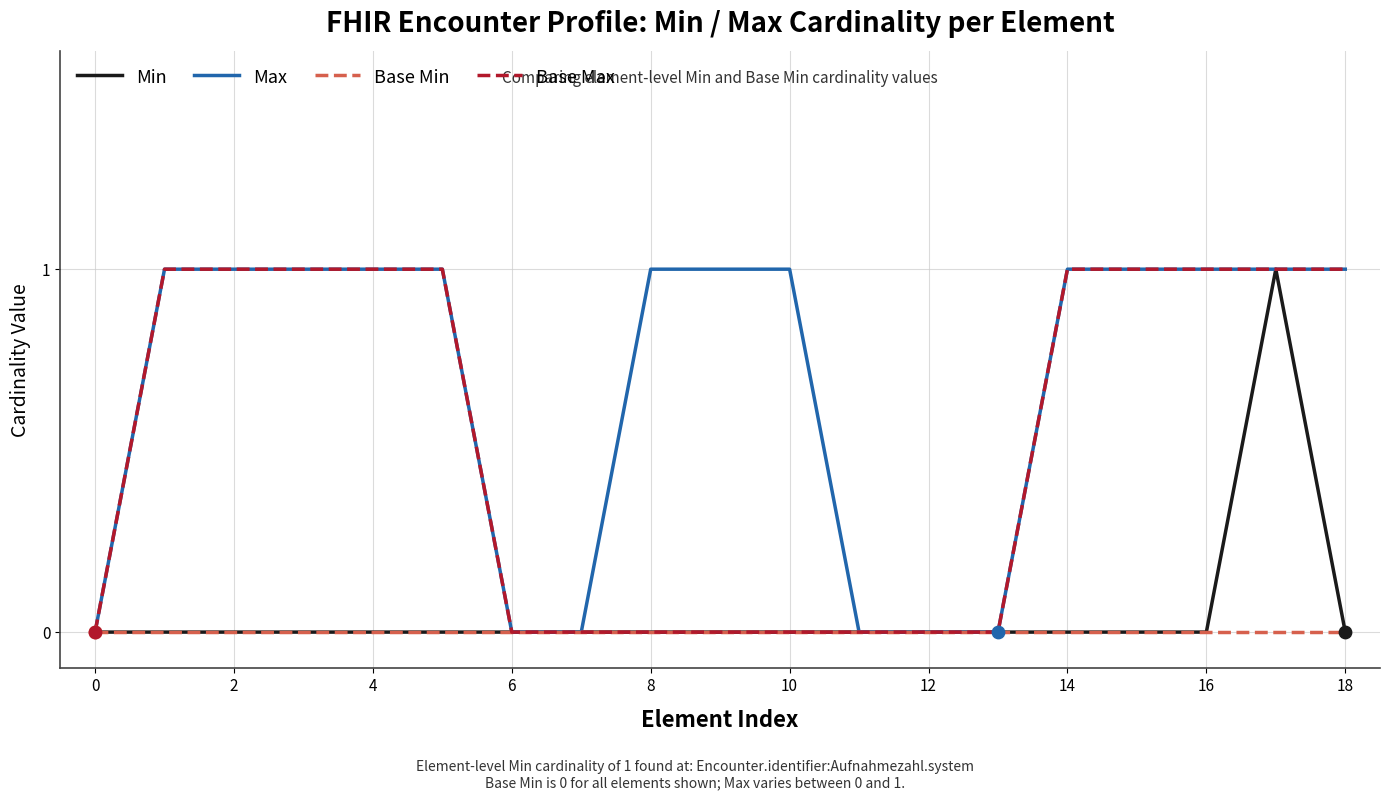

Which series has the largest total across all categories?

Max